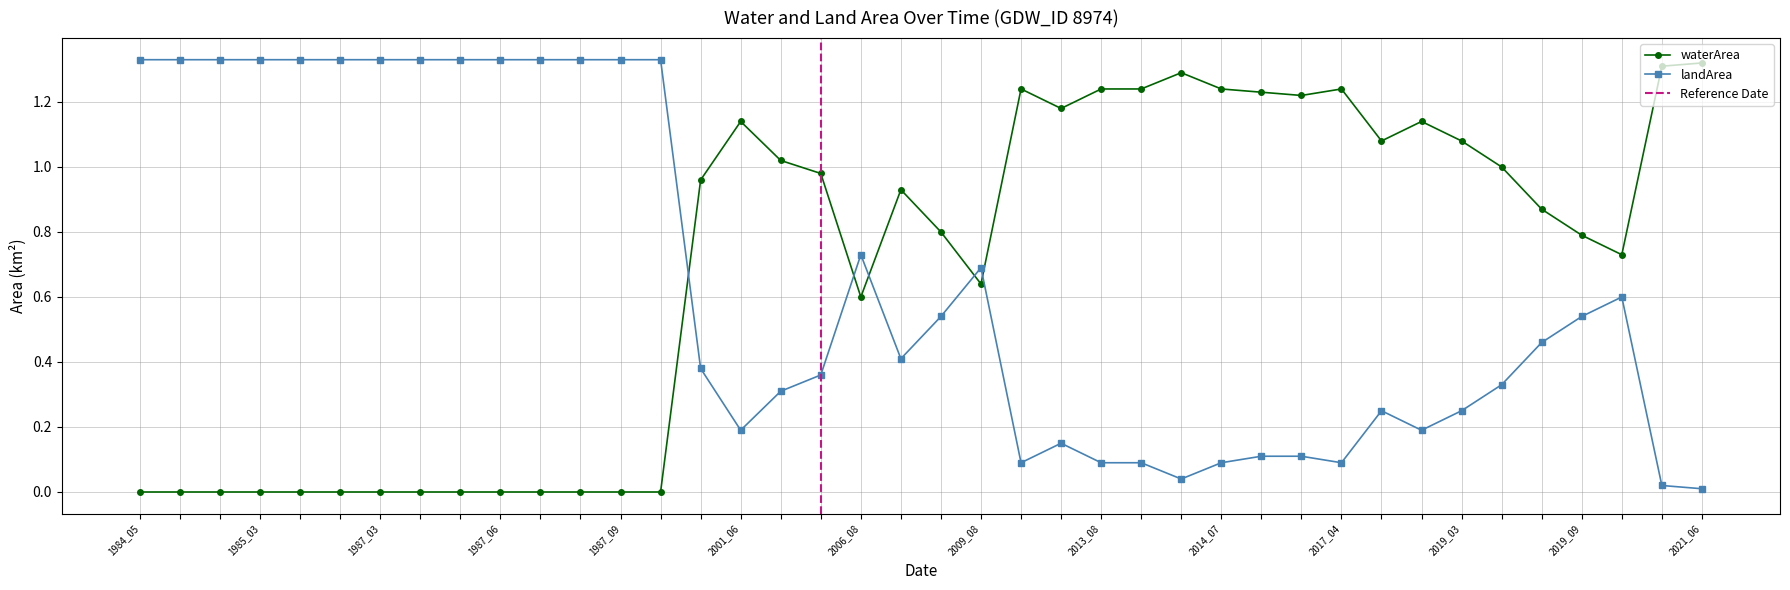

How many intersections are there between waterArea and landArea?

5